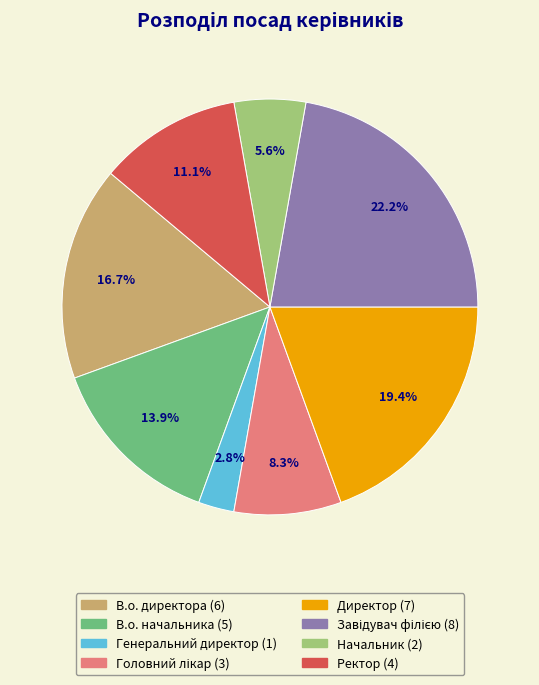

Does Начальник represent more than half of the total?

No